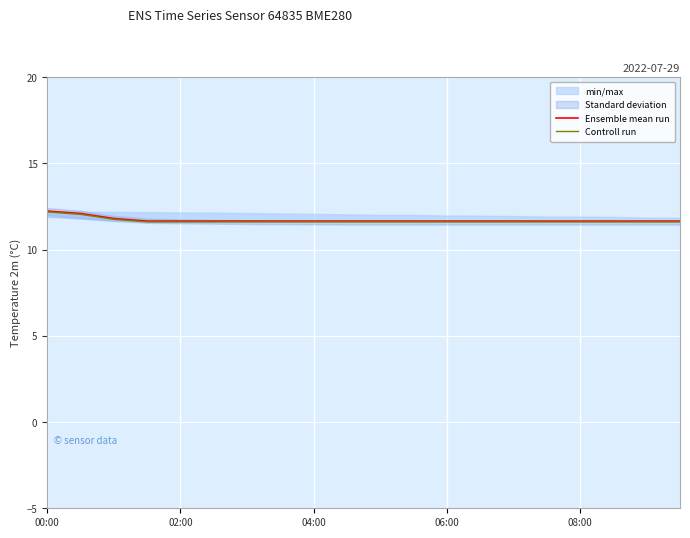

What is the value of the Controll run point at the 20th from the left?

11.6